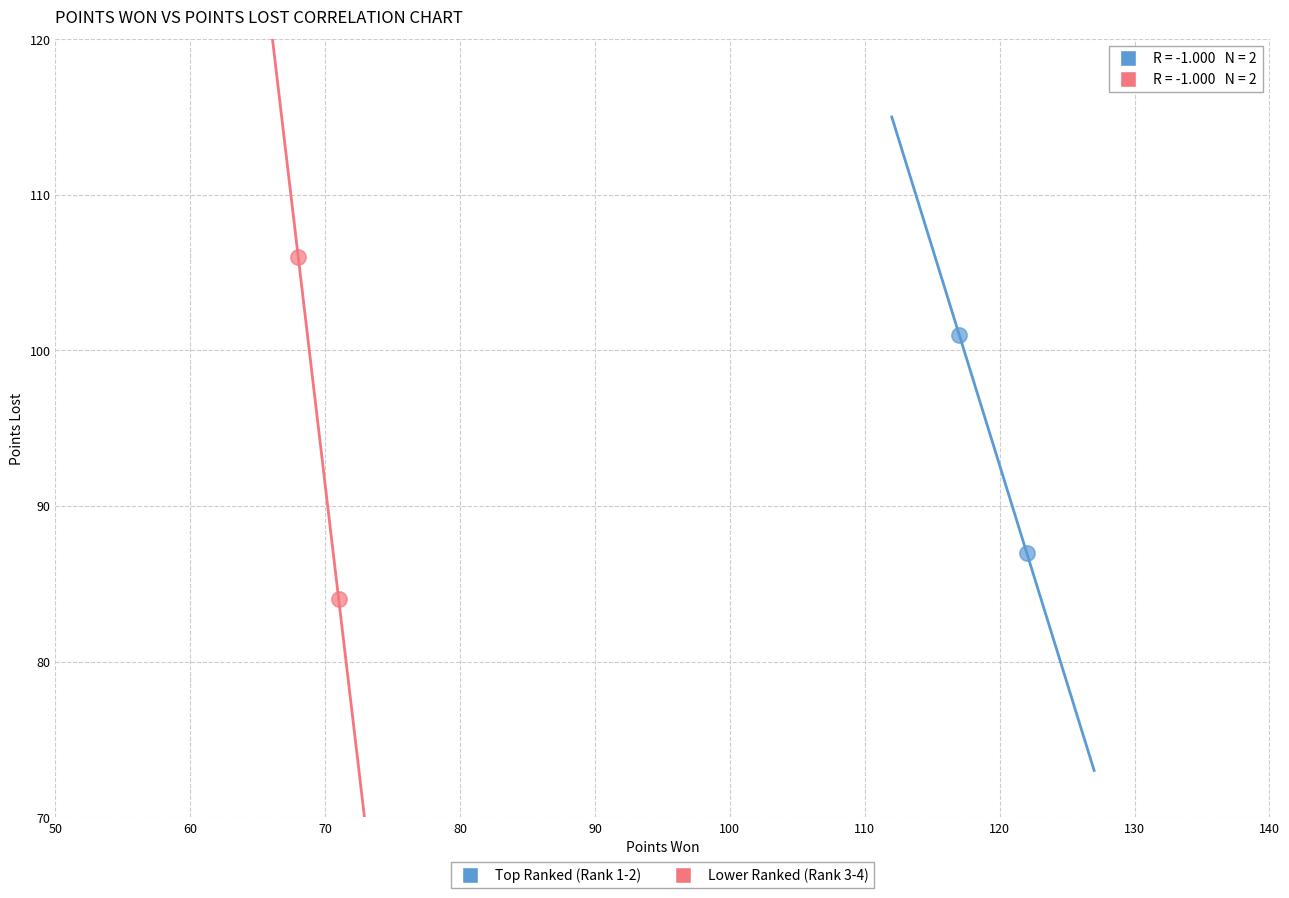

What are all the series names shown in the legend?

Top Ranked (Rank 1-2), Lower Ranked (Rank 3-4)